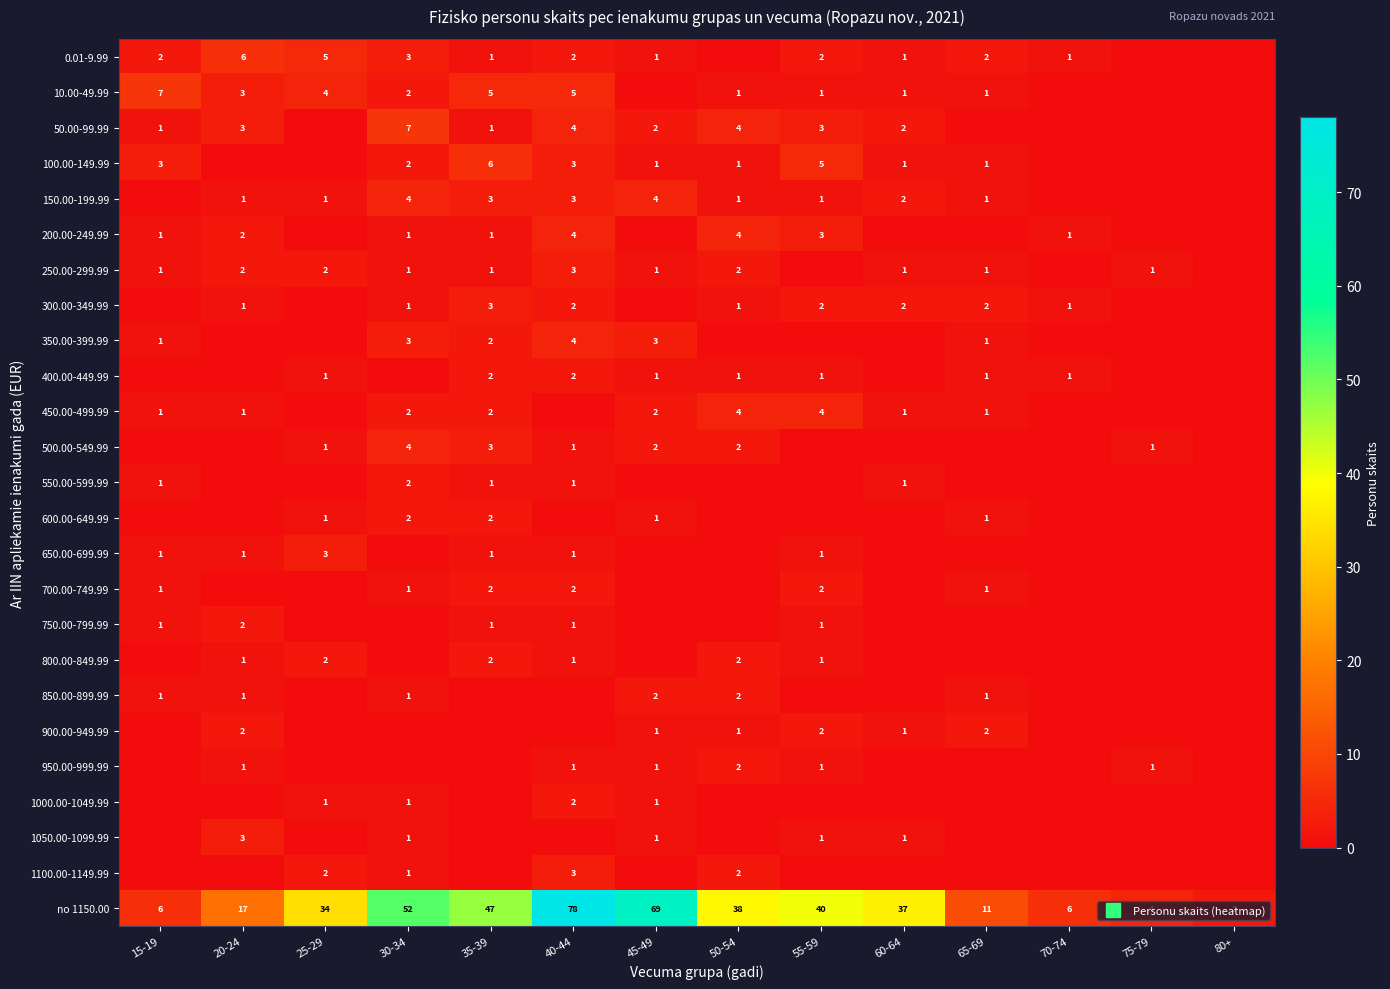

The 450.00-499.99 series shows 4 at 55-59. True or false?

True